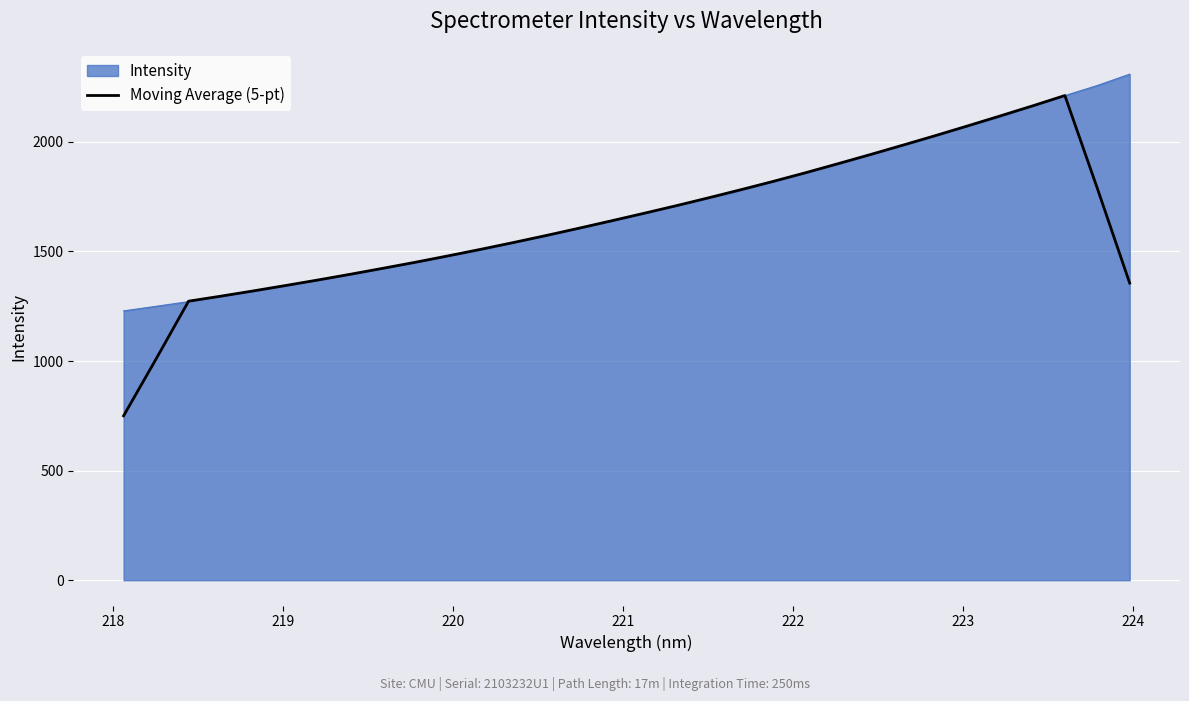

What is the maximum value shown in the chart?

2309.0